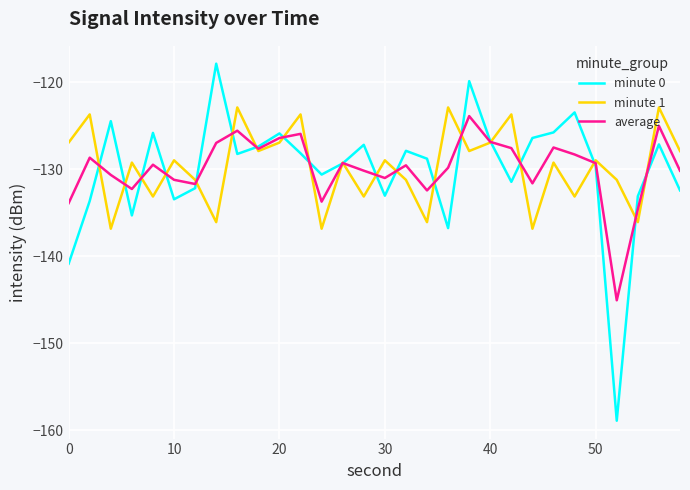

List the series in order of their peak value, highest first.

minute 0, minute 1, average